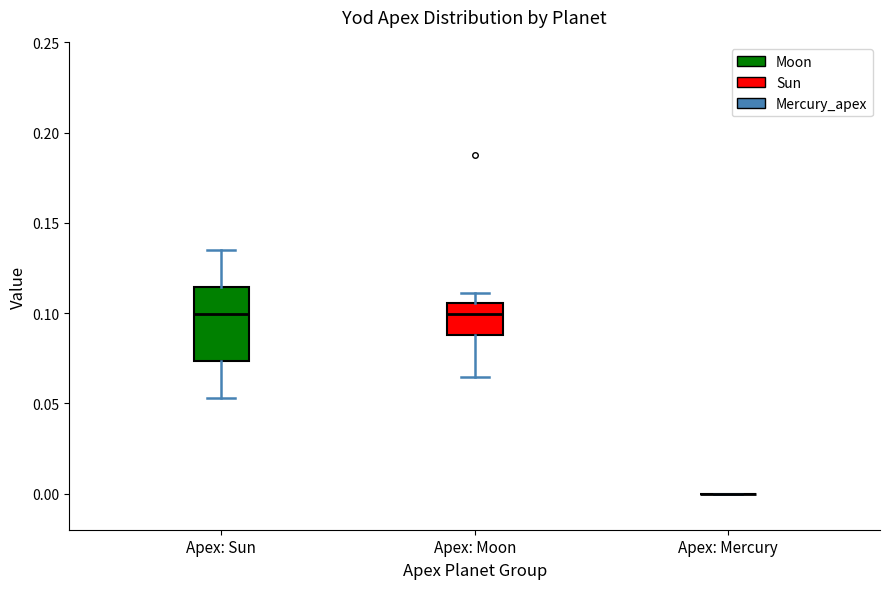

Reading left to right, transcribe this box plot: for each box, give where its median line is, the range the box spans, and where its two whiskers end, as read against the y-axis. The values are not printed on the chart, so give them approximately, as read against the axis.

Apex: Sun: median 0.100, box 0.075 to 0.115, whiskers 0.055 to 0.135
Apex: Moon: median 0.100, box 0.090 to 0.105, whiskers 0.065 to 0.110
Apex: Mercury: box collapsed to a line at 0.000, whiskers 0.000 to 0.000